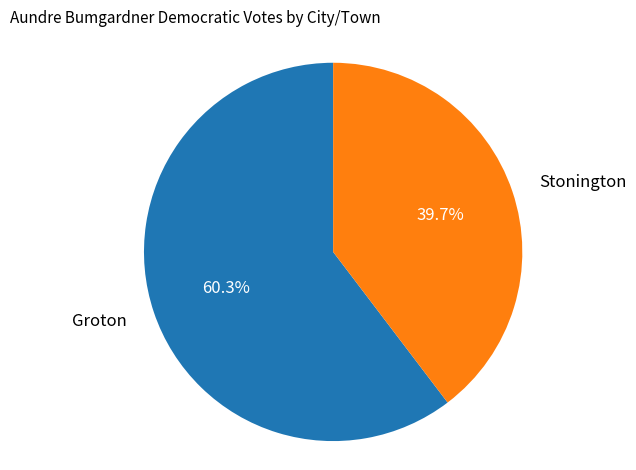

To the nearest percent, what is the difference between the Stonington and Groton slice percentages?

21%